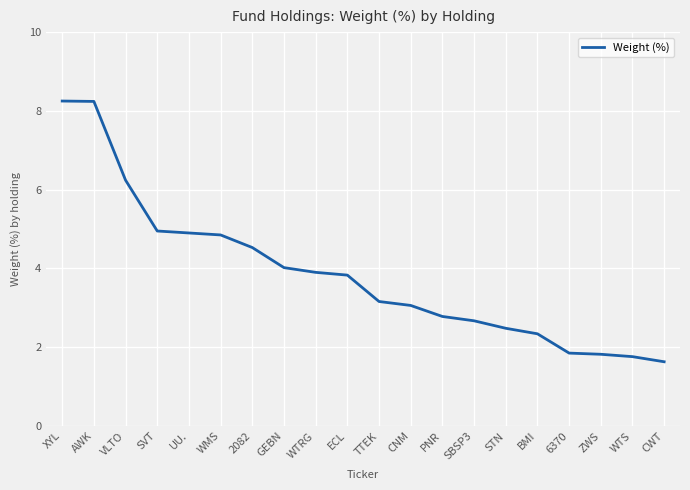

What is the approximate value at GEBN?

4.0